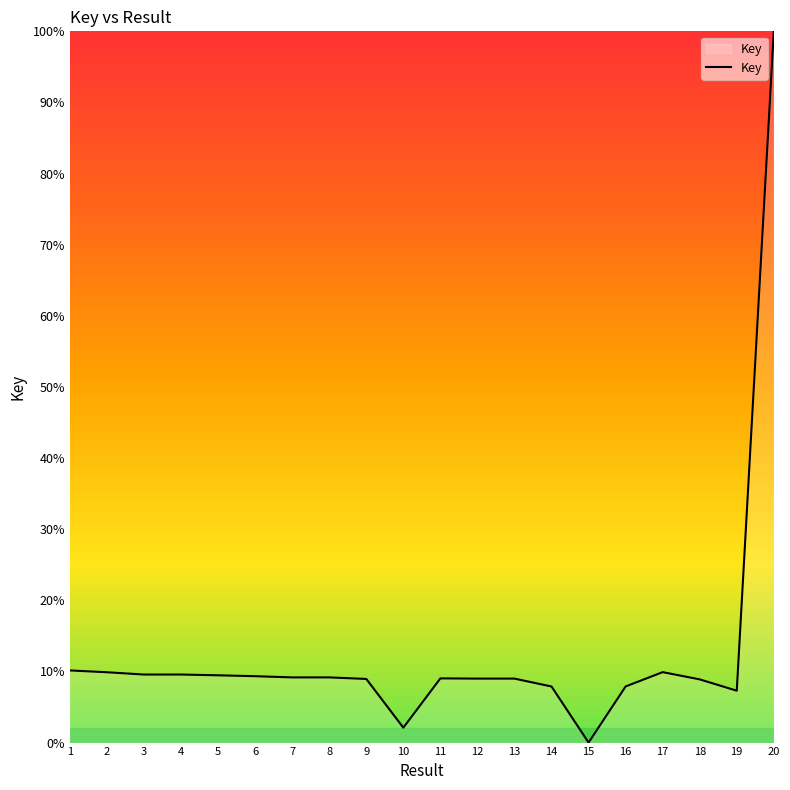

Which label corresponds to the largest value in the chart?

20